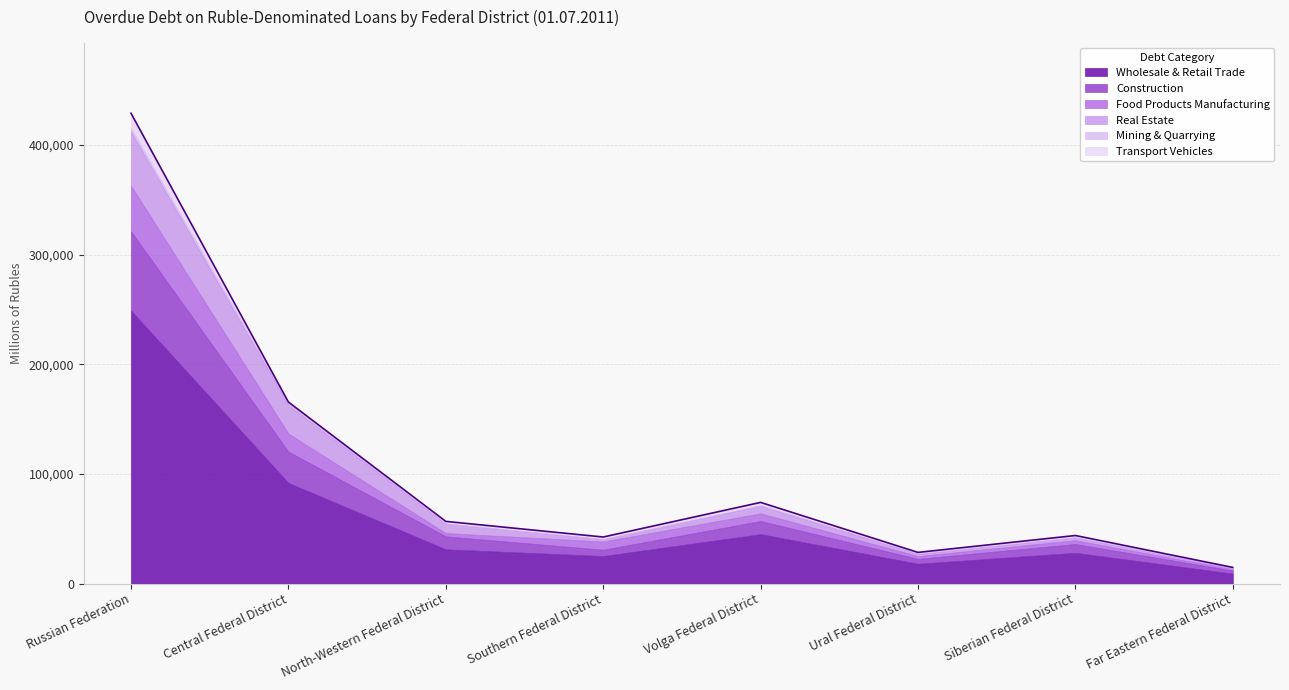

What is the difference between the second highest and second lowest values in the Wholesale & Retail Trade series?

73742